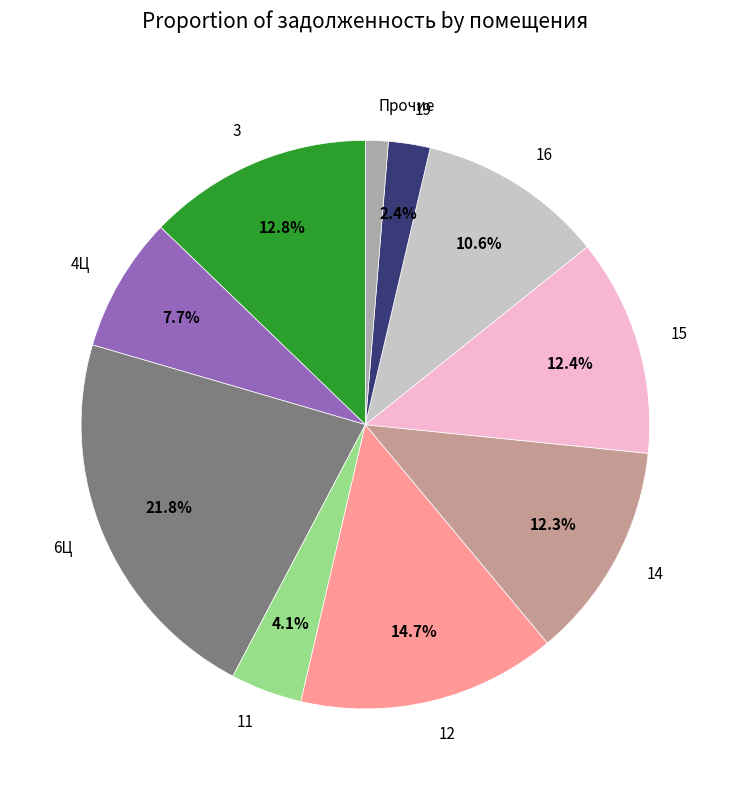

How much of the chart is everything except 3?

87.2%